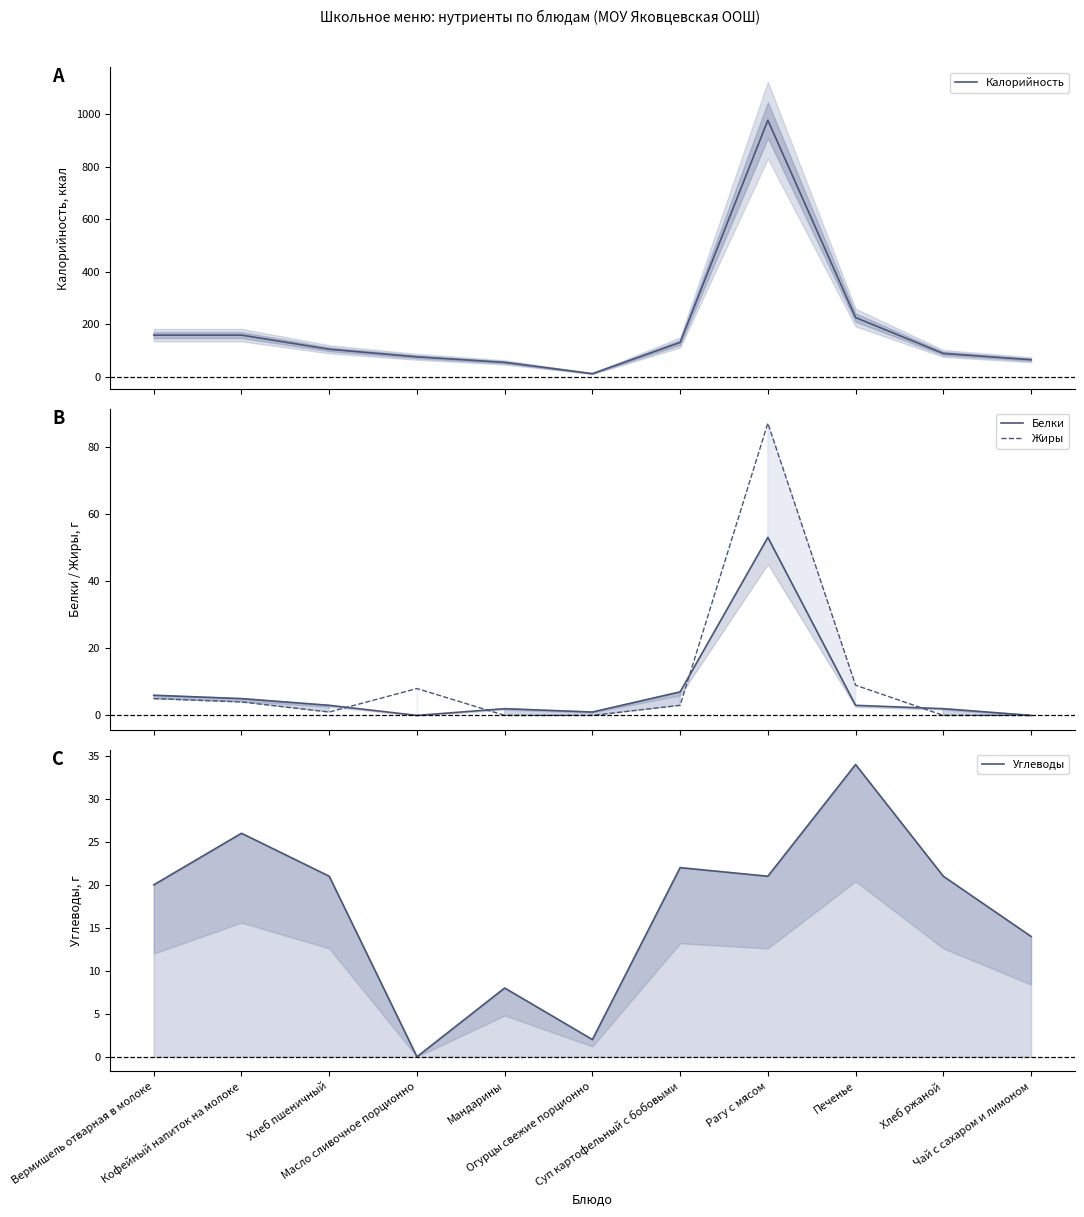

What is the label of the 3rd point from the right?

Печенье